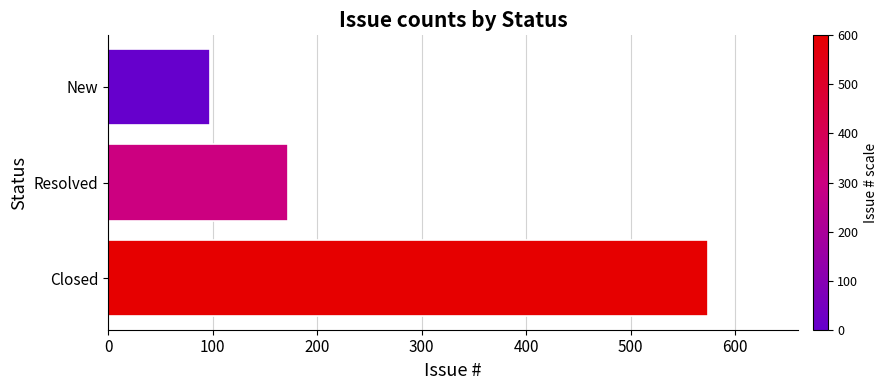

Reading bottom to top, extract all data points from this chart.

Closed=574	Resolved=172	New=98